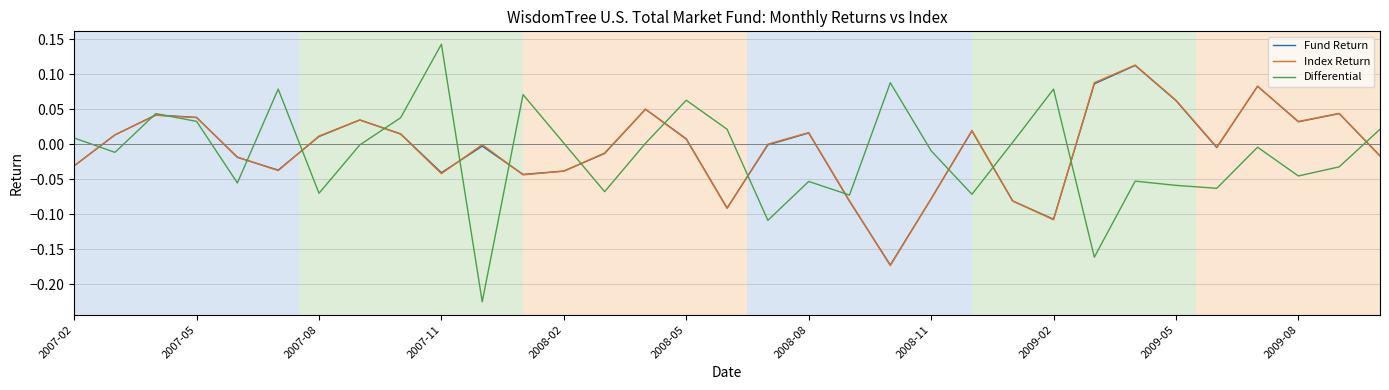

Which series has the largest range (max minus min)?

Differential